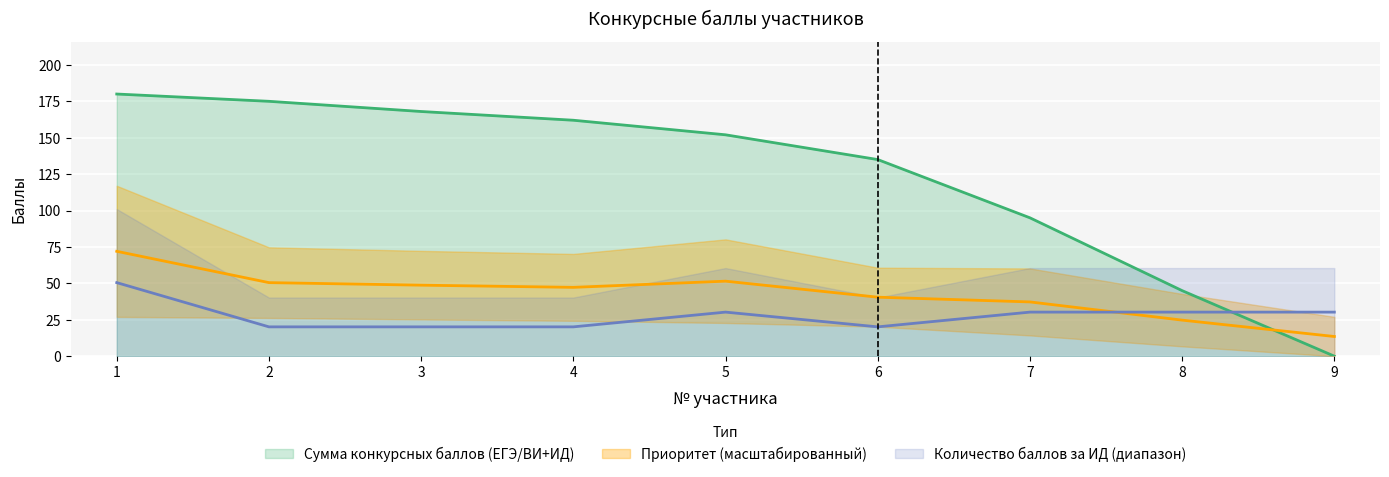

At which label does Приоритет reach its minimum?

2